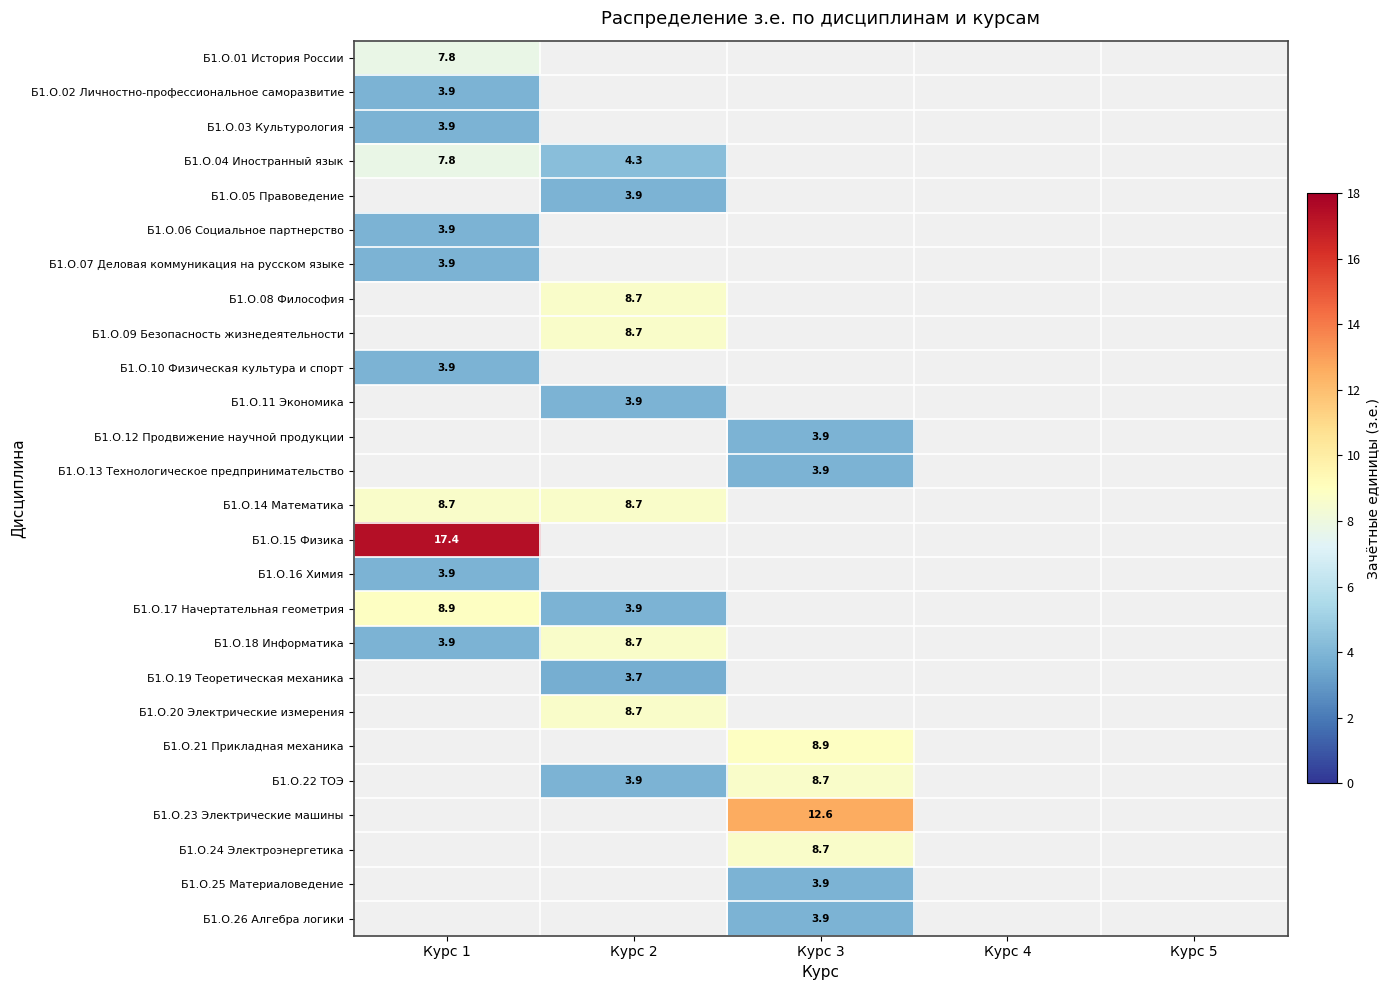

The Б1.О.13 Технологическое предпринимательство series shows 3.9 at Курс 3. True or false?

True